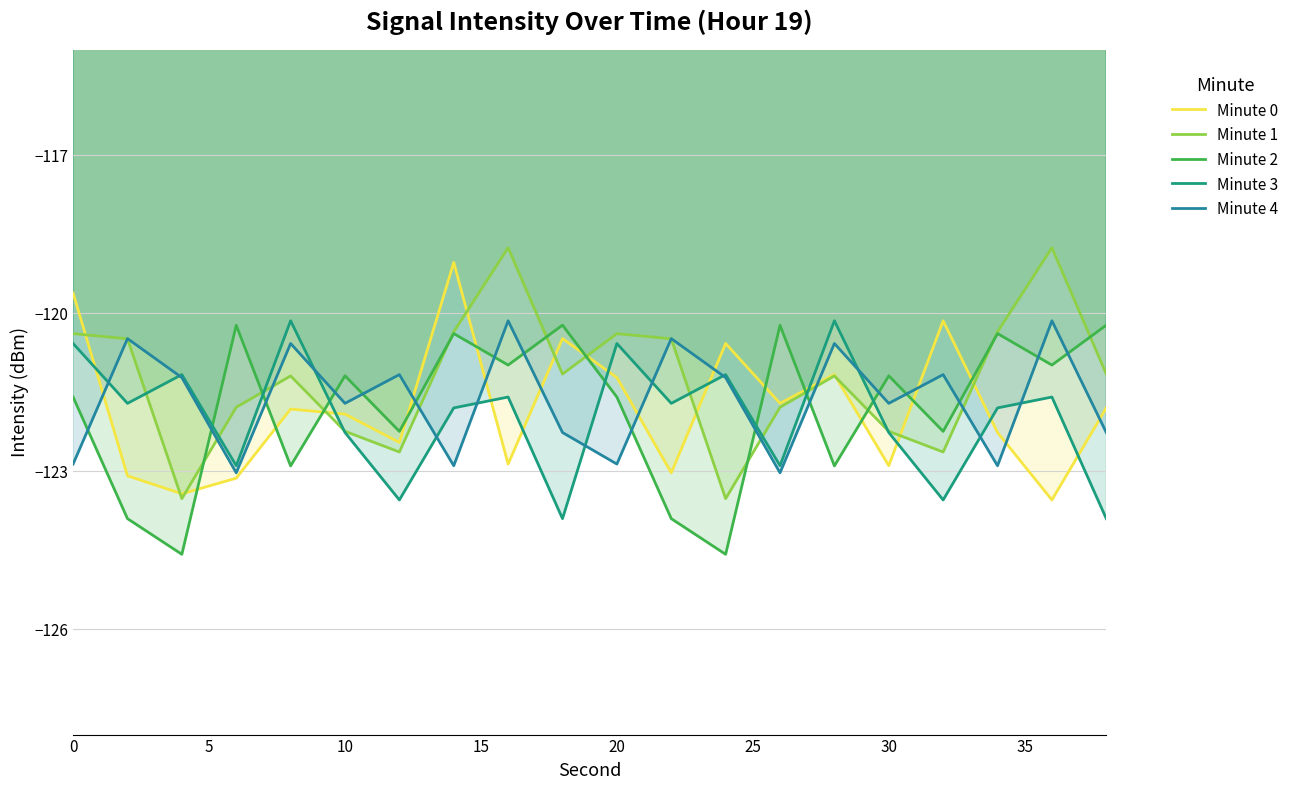

What is the difference between the maximum and minimum values in the Minute 2 series?

4.4